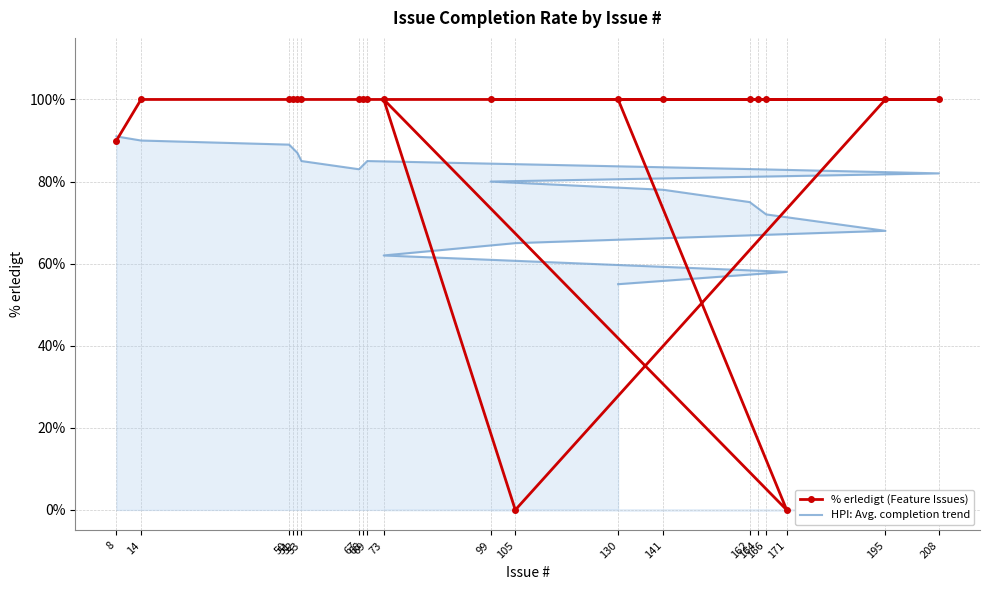

How many lines are shown in the chart?

2